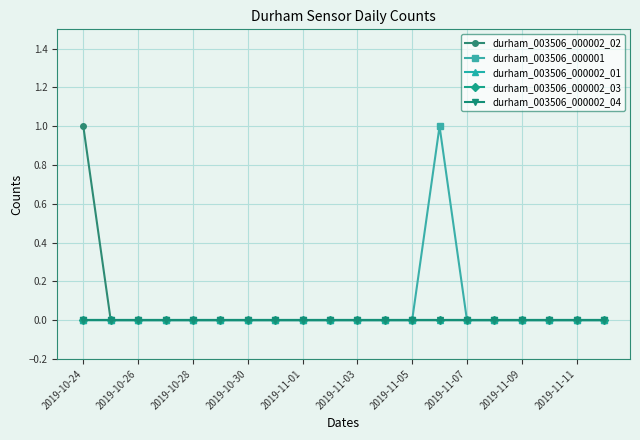

At which category does the chart reach its minimum across all series?

2019-10-26